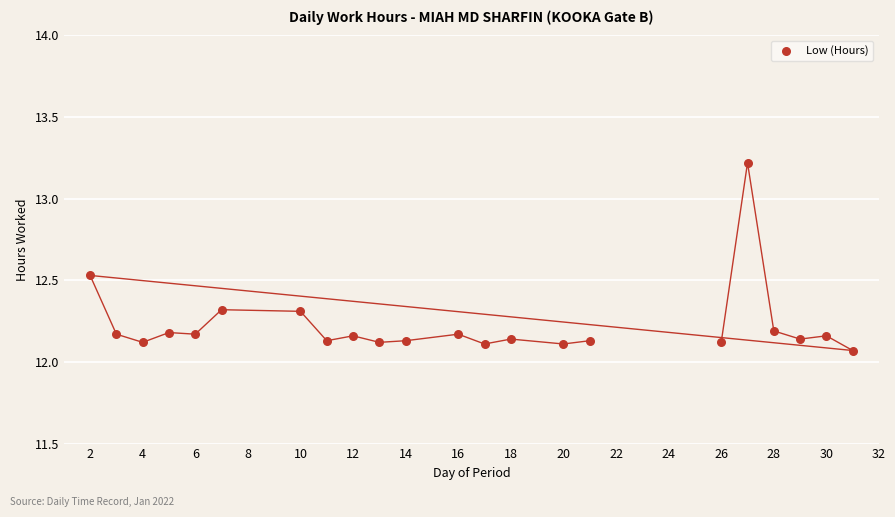

What is the range of X values (max minus min)?

29.0